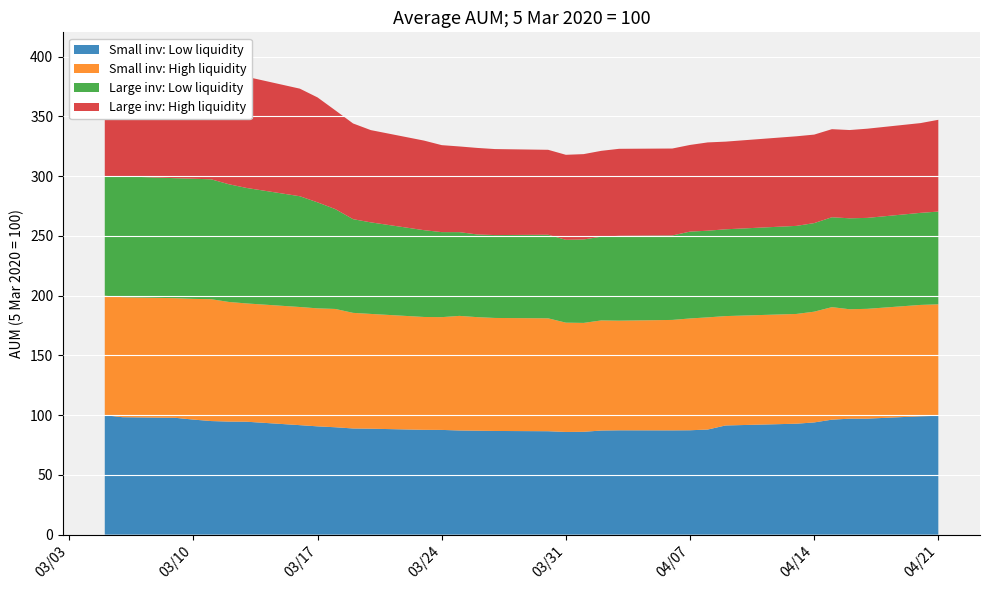

Reading left to right, list all the values displayed in this chart.

Small inv: Low liquidity: 2020-03-05=100.0	2020-03-06=98.3	2020-03-09=97.8	2020-03-10=96.3	2020-03-11=95.1	2020-03-12=94.6	2020-03-13=94.5	2020-03-16=91.7	2020-03-17=90.6	2020-03-18=89.9	2020-03-19=88.9	2020-03-20=88.7	2020-03-23=87.7	2020-03-24=87.7	2020-03-25=87.2	2020-03-26=87.0	2020-03-27=86.8	2020-03-30=86.6	2020-03-31=85.9	2020-04-01=86.1	2020-04-02=87.1	2020-04-03=87.3	2020-04-06=87.3	2020-04-07=87.4	2020-04-08=88.0	2020-04-09=91.4	2020-04-13=92.9	2020-04-14=93.9	2020-04-15=96.2	2020-04-16=97.1	2020-04-17=97.1	2020-04-20=99.1	2020-04-21=99.5
Small inv: High liquidity: 2020-03-05=100.0	2020-03-06=100.4	2020-03-09=100.1	2020-03-10=101.0	2020-03-11=102.0	2020-03-12=100.1	2020-03-13=99.0	2020-03-16=98.9	2020-03-17=98.8	2020-03-18=99.0	2020-03-19=96.8	2020-03-20=96.1	2020-03-23=94.5	2020-03-24=94.4	2020-03-25=95.9	2020-03-26=95.0	2020-03-27=94.6	2020-03-30=94.5	2020-03-31=91.5	2020-04-01=91.1	2020-04-02=92.2	2020-04-03=91.8	2020-04-06=92.4	2020-04-07=93.6	2020-04-08=93.9	2020-04-09=91.5	2020-04-13=91.9	2020-04-14=92.7	2020-04-15=94.2	2020-04-16=91.6	2020-04-17=91.9	2020-04-20=93.2	2020-04-21=93.3
Large inv: Low liquidity: 2020-03-05=100.0	2020-03-06=101.2	2020-03-09=100.4	2020-03-10=100.6	2020-03-11=100.3	2020-03-12=98.5	2020-03-13=96.7	2020-03-16=92.7	2020-03-17=88.7	2020-03-18=83.6	2020-03-19=78.4	2020-03-20=76.6	2020-03-23=72.6	2020-03-24=71.2	2020-03-25=70.1	2020-03-26=69.2	2020-03-27=69.4	2020-03-30=70.0	2020-03-31=69.3	2020-04-01=69.8	2020-04-02=70.1	2020-04-03=71.0	2020-04-06=70.7	2020-04-07=72.7	2020-04-08=72.5	2020-04-09=72.6	2020-04-13=73.7	2020-04-14=74.1	2020-04-15=75.2	2020-04-16=76.1	2020-04-17=76.1	2020-04-20=77.1	2020-04-21=77.6
Large inv: High liquidity: 2020-03-05=100.0	2020-03-06=100.5	2020-03-09=100.0	2020-03-10=102.0	2020-03-11=101.6	2020-03-12=97.3	2020-03-13=93.1	2020-03-16=90.0	2020-03-17=87.8	2020-03-18=82.7	2020-03-19=80.1	2020-03-20=77.2	2020-03-23=75.0	2020-03-24=72.8	2020-03-25=71.7	2020-03-26=72.4	2020-03-27=72.0	2020-03-30=71.1	2020-03-31=71.2	2020-04-01=71.4	2020-04-02=71.8	2020-04-03=72.8	2020-04-06=72.8	2020-04-07=72.5	2020-04-08=73.9	2020-04-09=73.4	2020-04-13=75.0	2020-04-14=74.1	2020-04-15=73.7	2020-04-16=73.9	2020-04-17=74.7	2020-04-20=75.1	2020-04-21=76.8